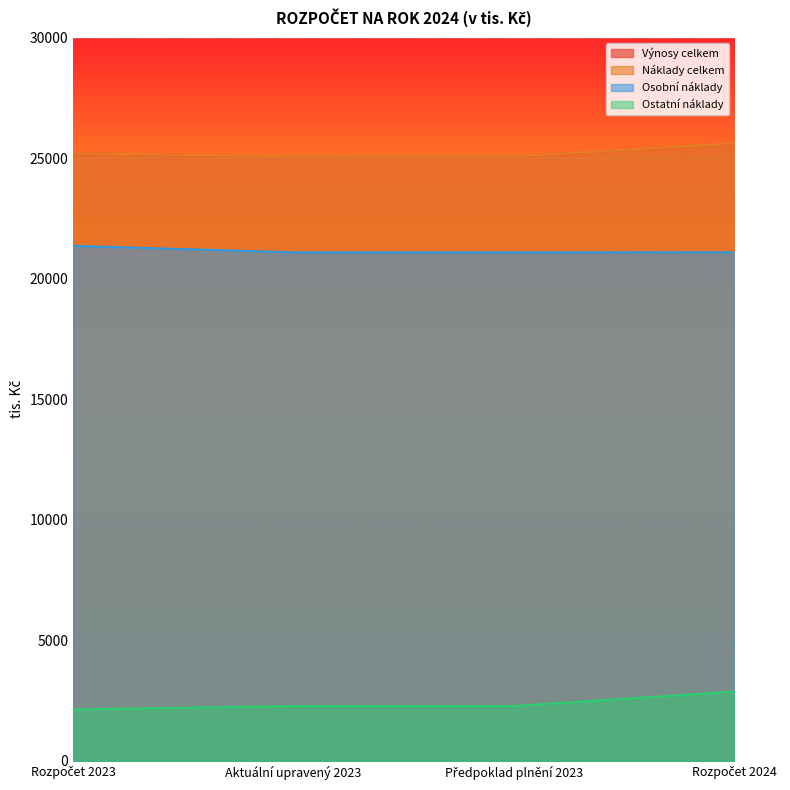

What is the difference between the maximum and minimum values in the Náklady celkem series?

543